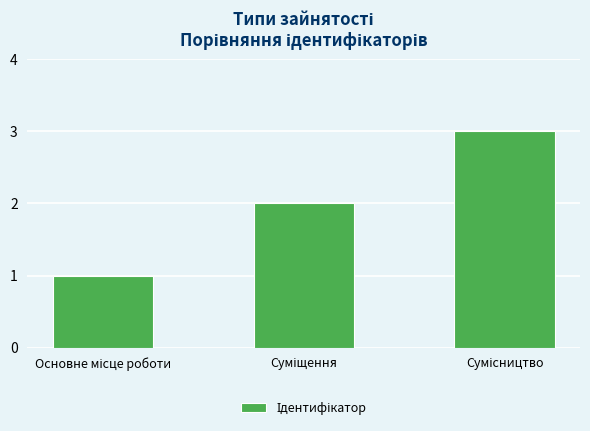

What is the greatest value displayed?

3